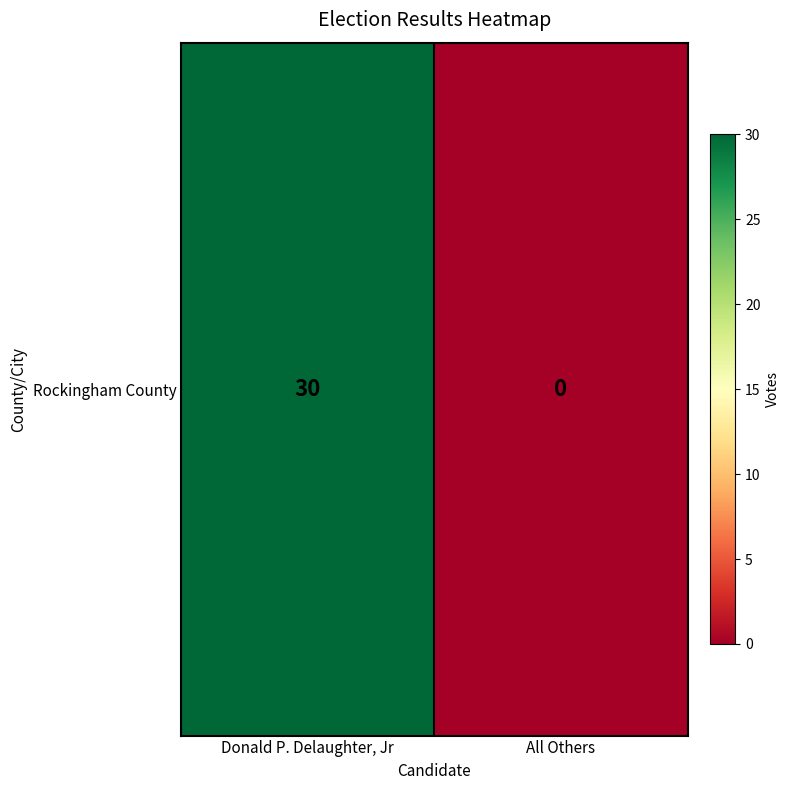

Which category has the highest value across all series?

Donald P. Delaughter, Jr